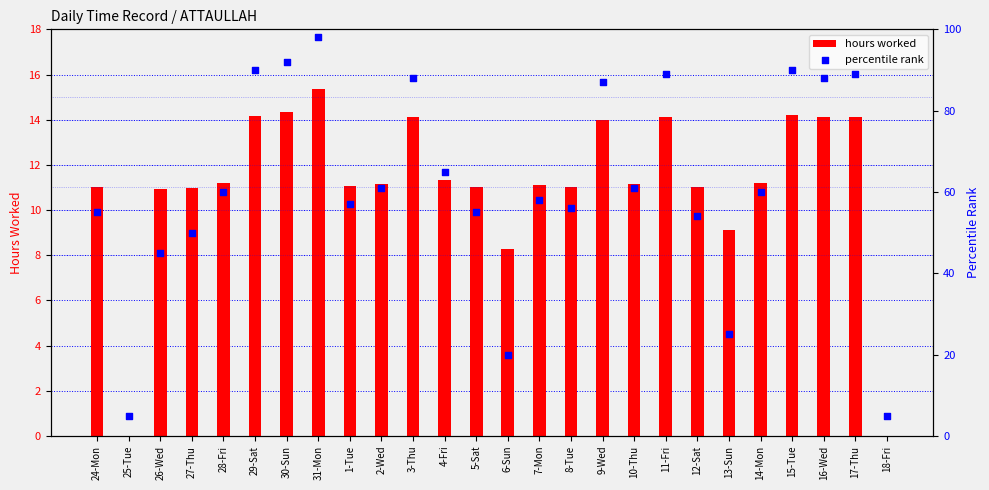

Which has a higher value, 24-Mon or 12-Sat?

24-Mon